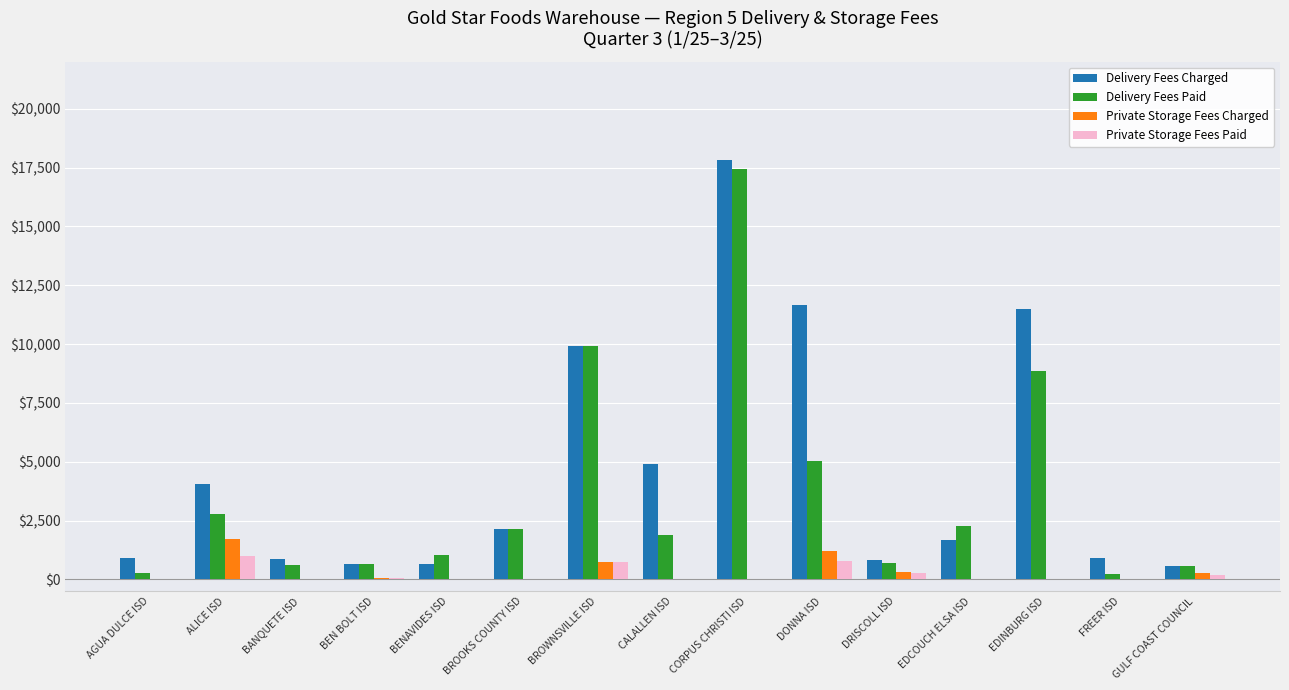

What is the average value of the Delivery Fees Charged series?

4606.2